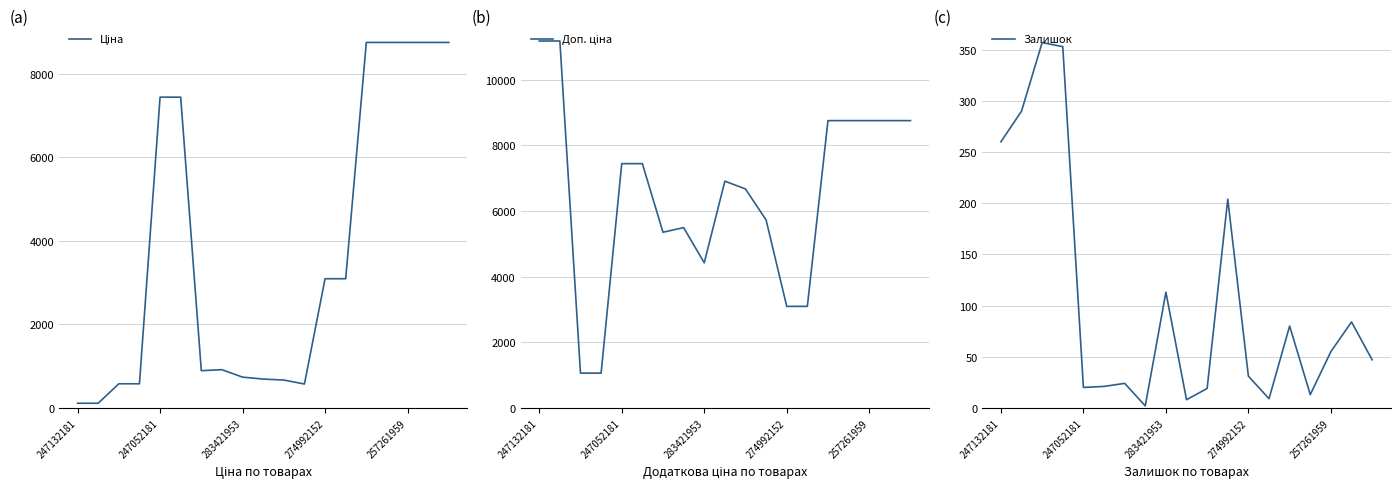

The value of Залишок at 283421953 is 191. True or false?

False